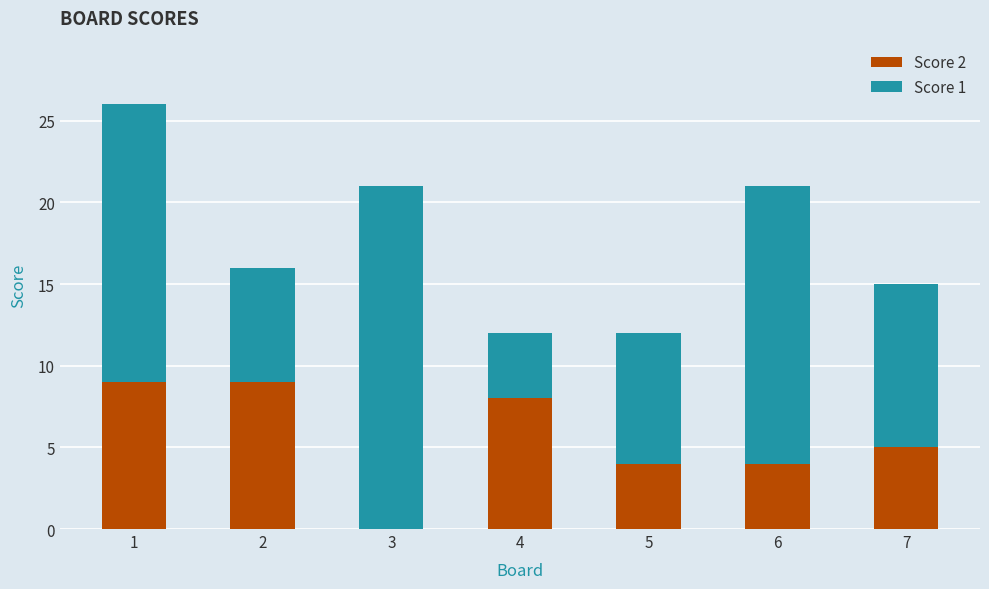

Count the number of data series in this chart.

2